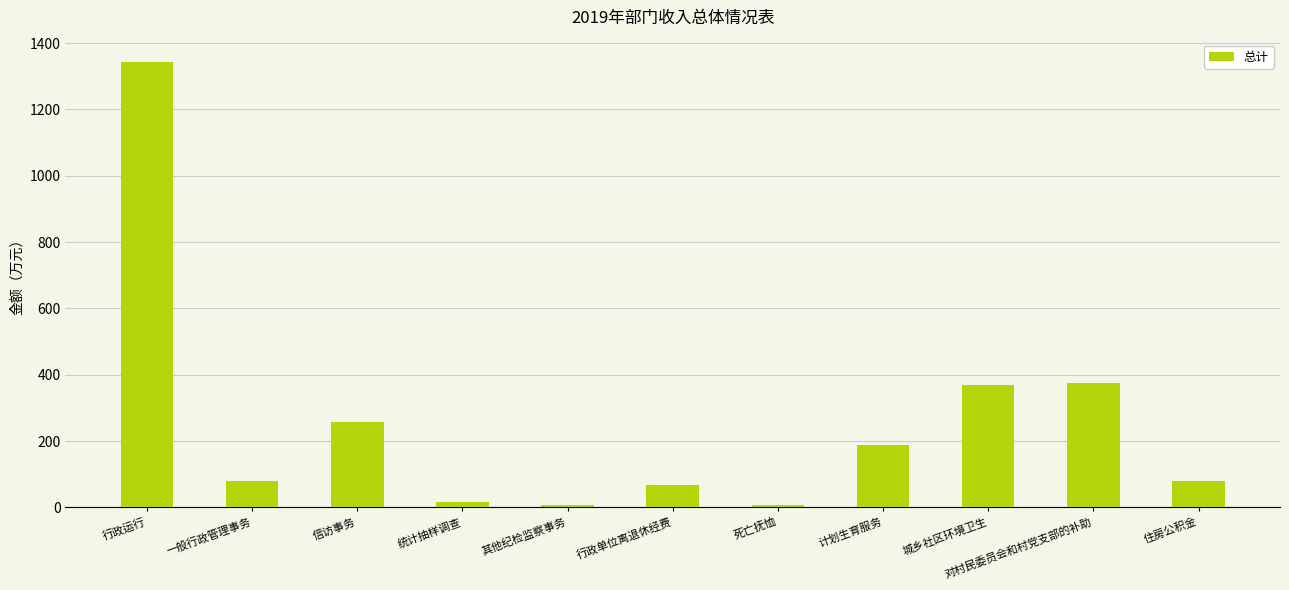

What is the greatest value displayed?

1343.4